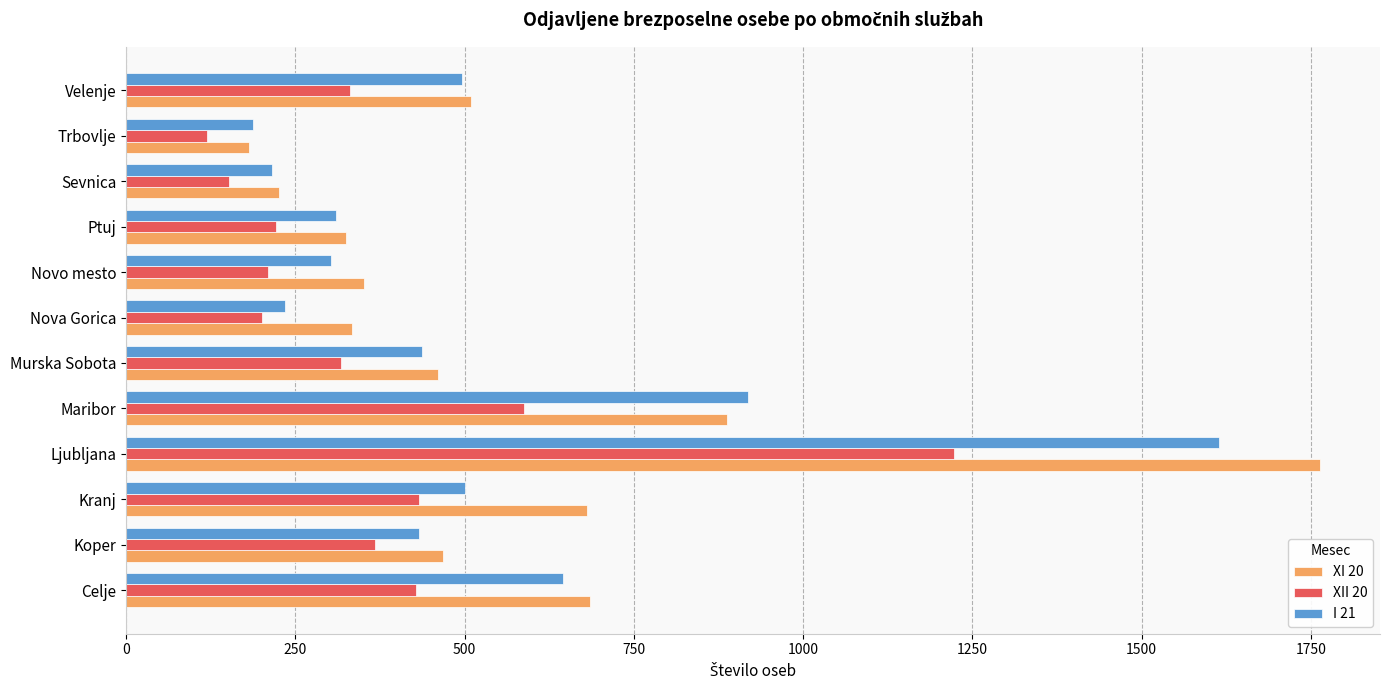

What is the spread (max minus min) of values at Nova Gorica?

132